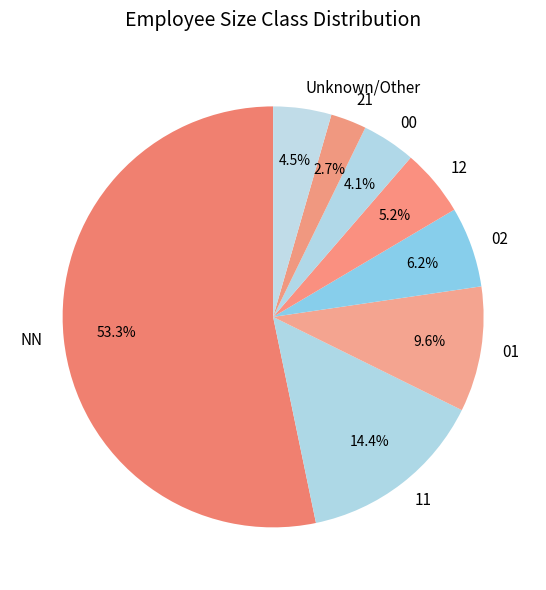

What is the smallest slice in the pie chart?

21